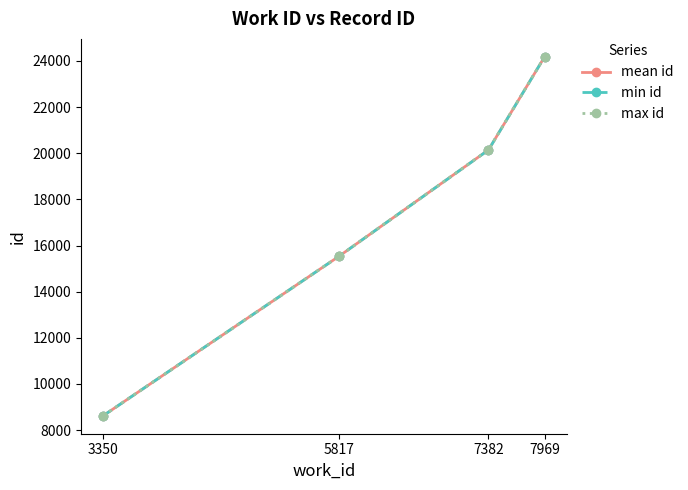

Rank the categories by min id value from lowest to highest.

3350, 5817, 7382, 7969